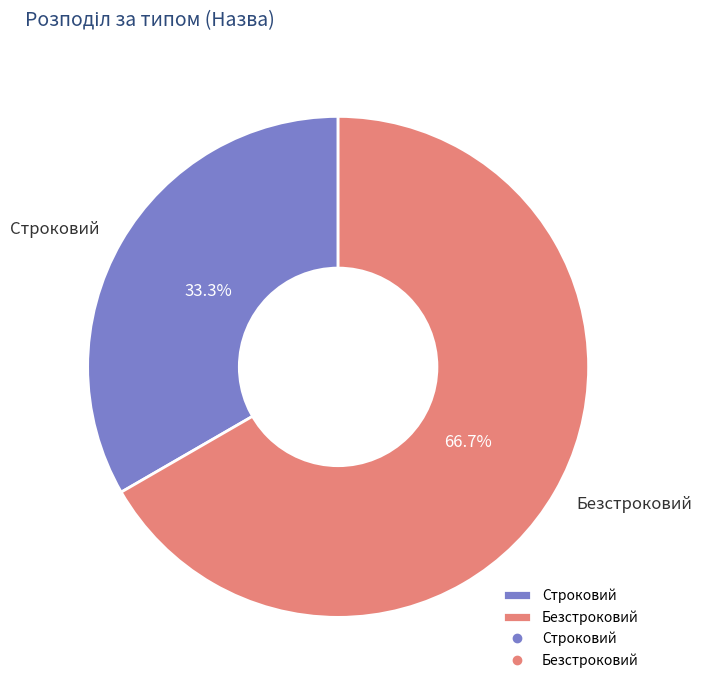

Count the number of slices in the pie.

2